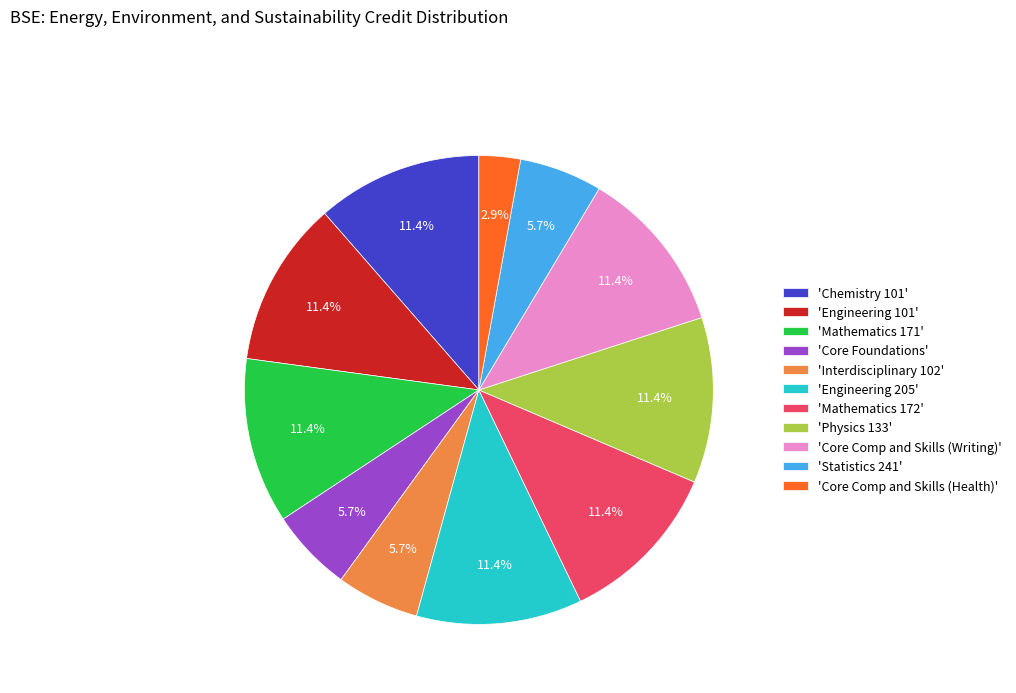

What is the smallest slice in the pie chart?

'Core Comp and Skills (Health)'